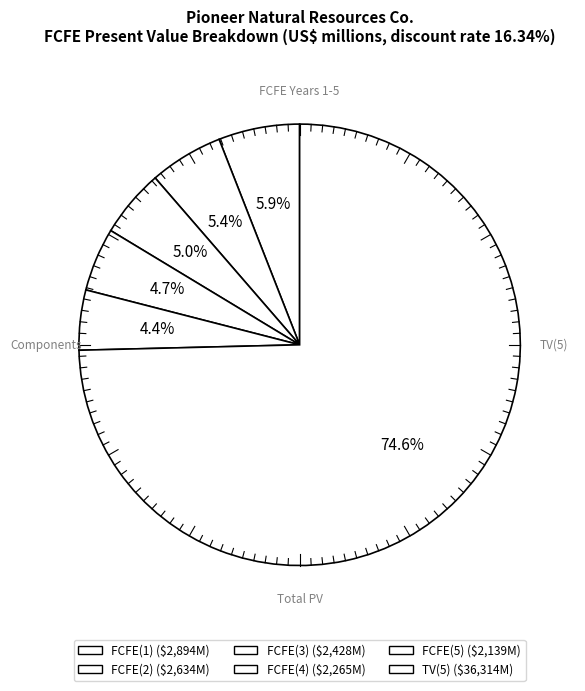

What is the change in value from FCFE(5) to TV(5)?

+34175